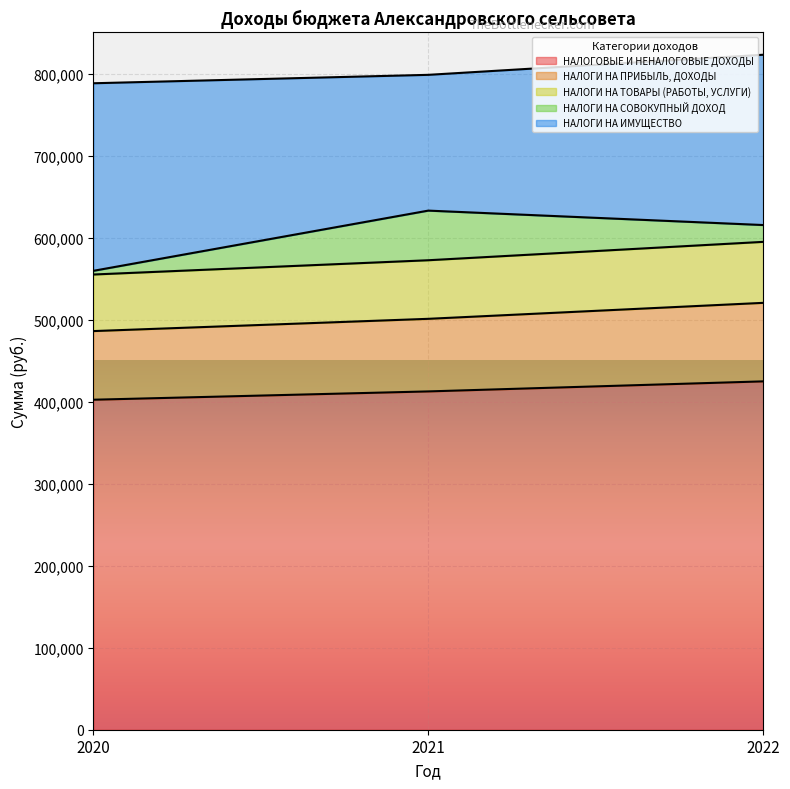

What is the lowest value of the НАЛОГОВЫЕ И НЕНАЛОГОВЫЕ ДОХОДЫ series?

402304